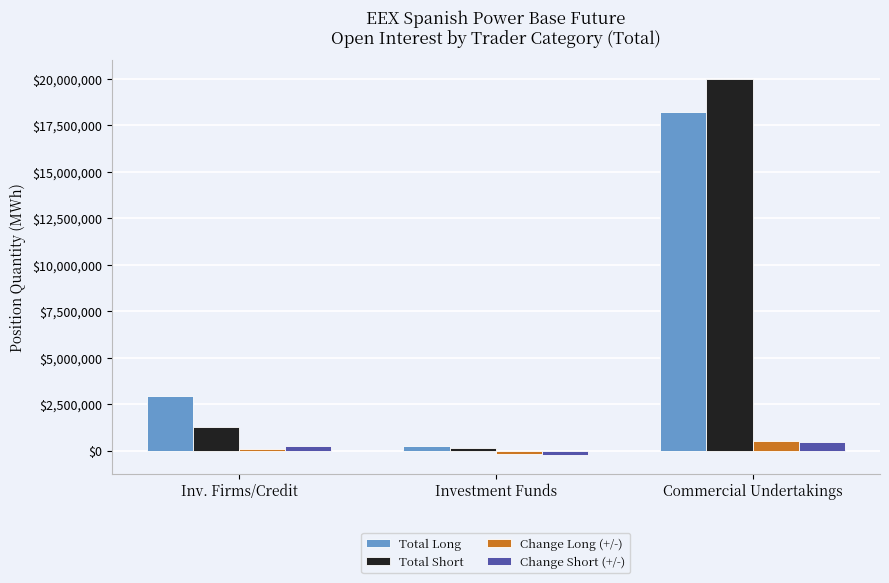

Read the Total Short value at Inv. Firms/Credit, to the nearest 100.

1276100